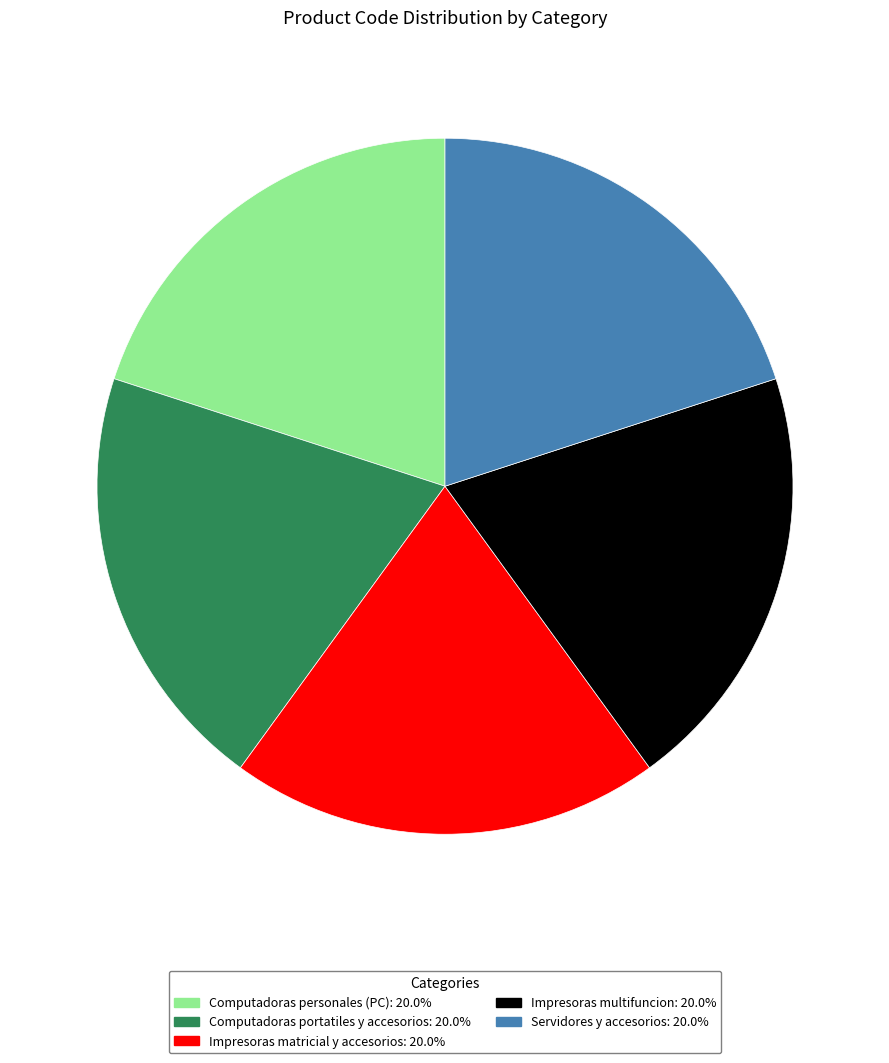

Approximately how many times larger is the value at Impresoras matricial y accesorios compared to Impresoras multifuncion?

1.0